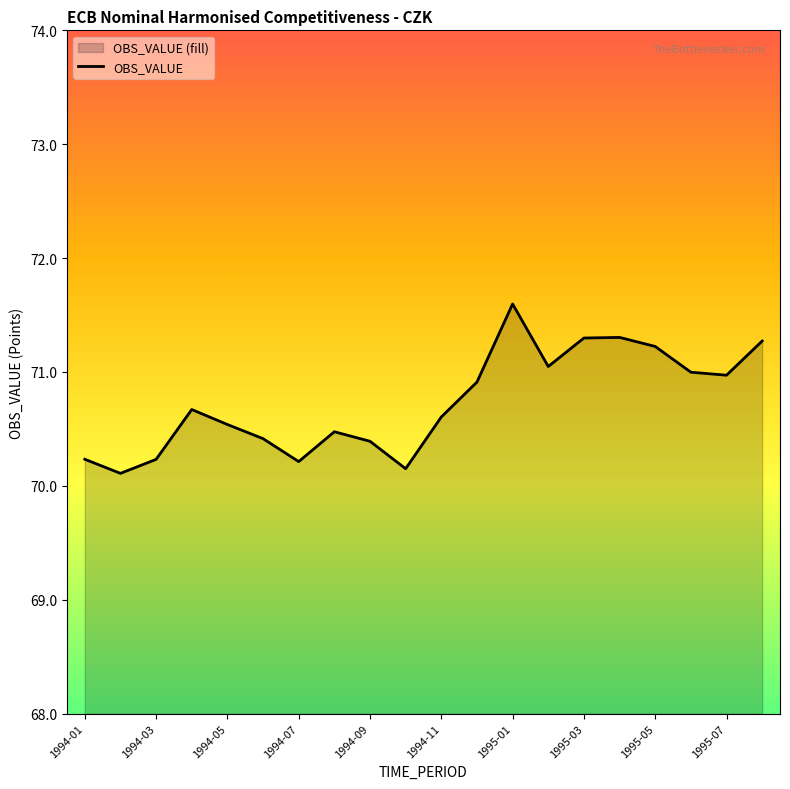

What is the change in value from 1994-01 to 1995-07?

+0.7